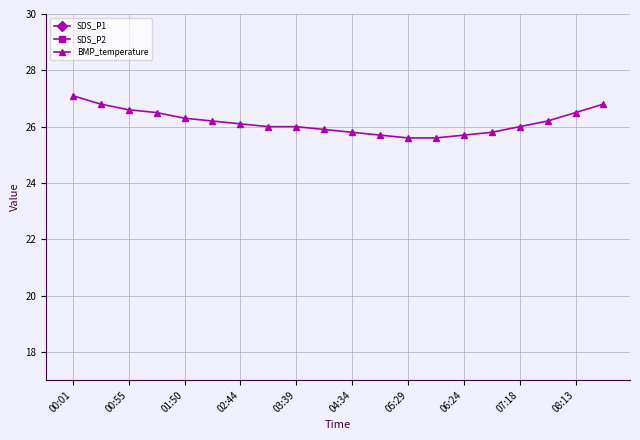

At which label does BMP_temperature reach its peak?

00:01